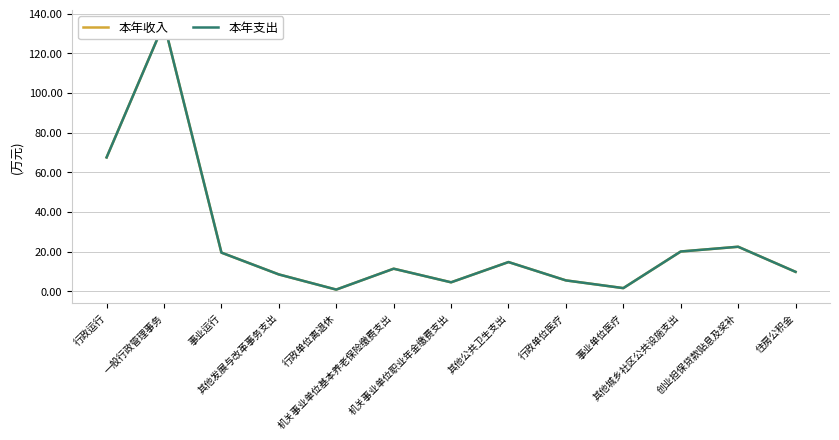

How many lines are shown in the chart?

2